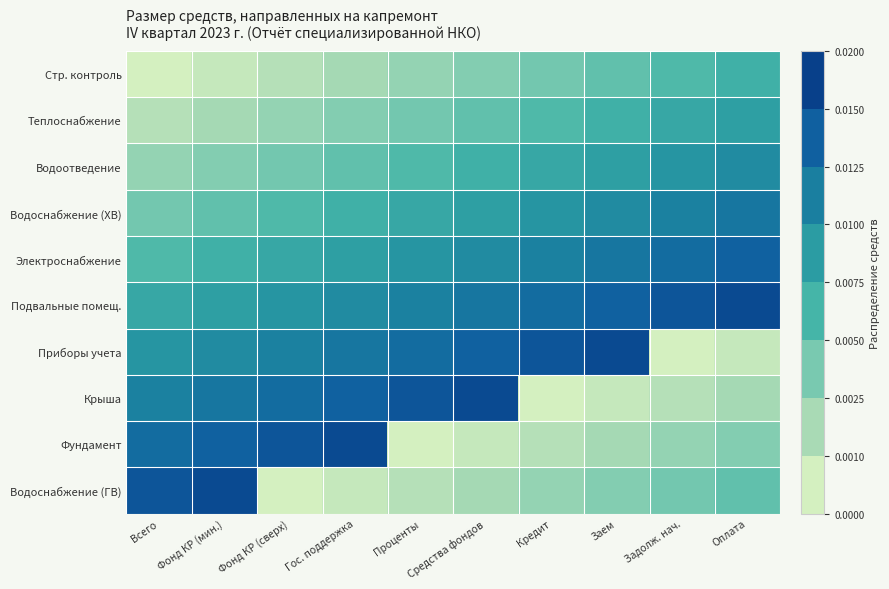

Between Средства фондов and Фонд КР (сверх), which is larger?

Средства фондов